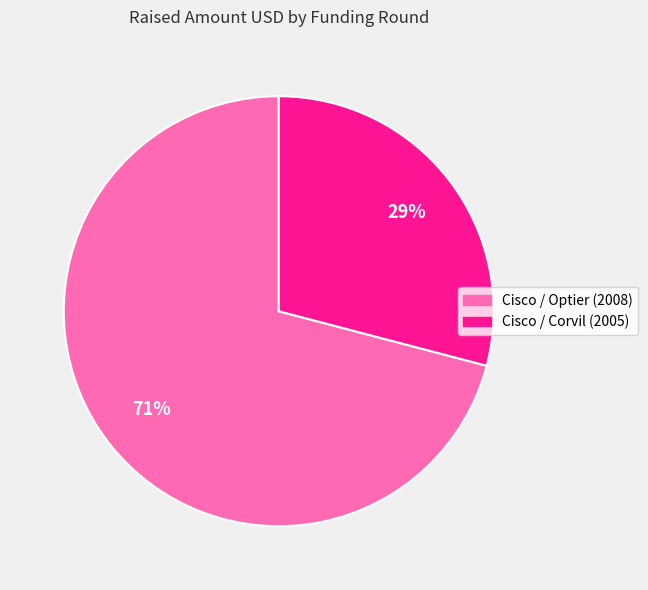

Does any single category account for the majority?

Yes